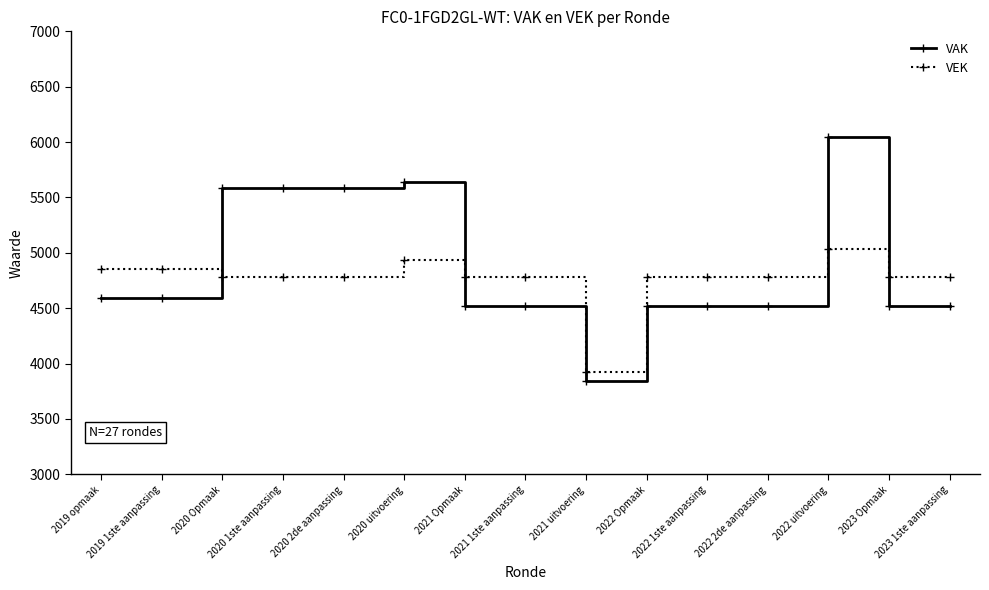

What is the spread (max minus min) of values at 2022 1ste aanpassing?

264